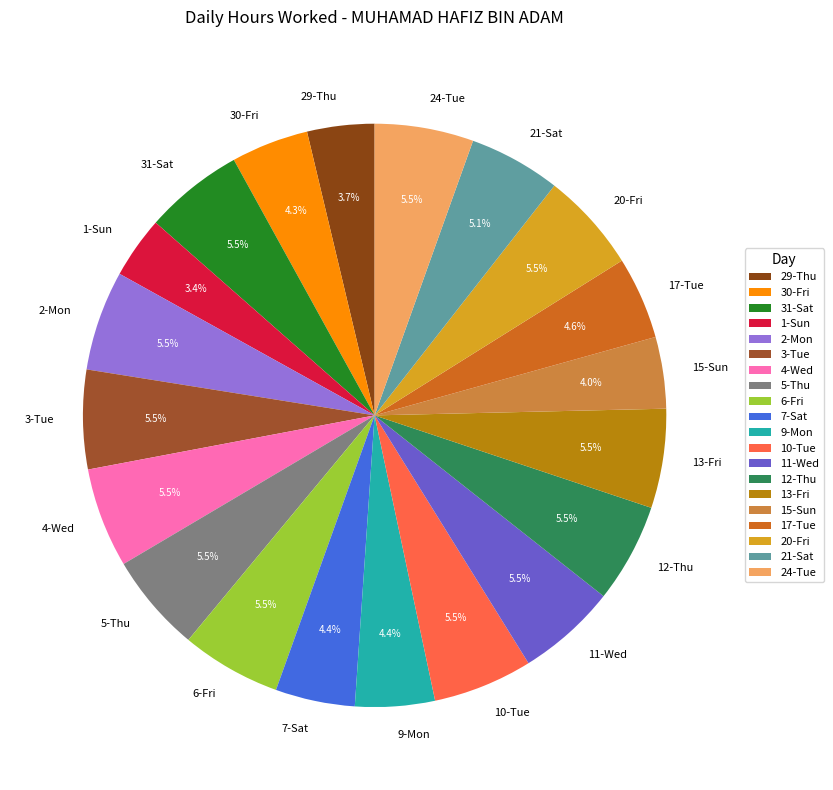

What percentage is NOT represented by 30-Fri?

95.7%